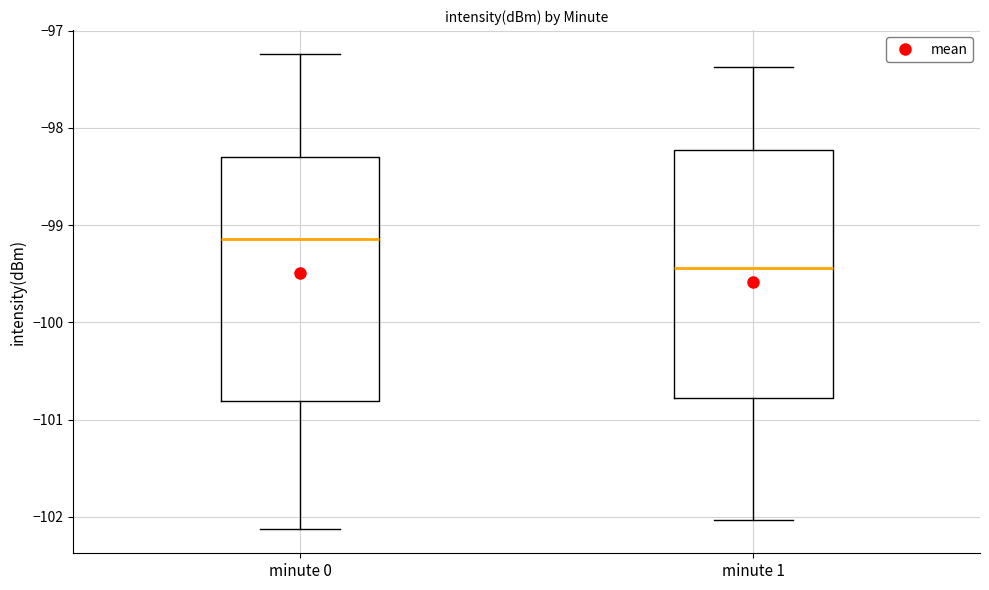

Where does the upper whisker of the box for minute 1 end on the y-axis? The values are not printed on the chart, so give them approximately, as read against the axis.

-97.4